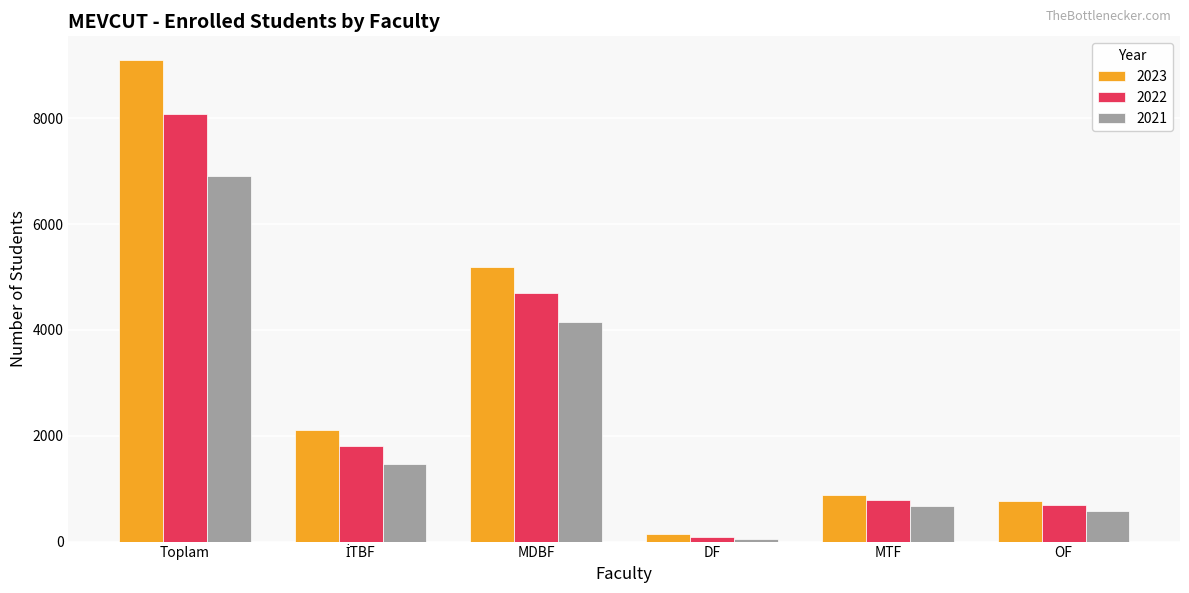

Rank the series by their maximum value, from highest to lowest.

2023, 2022, 2021